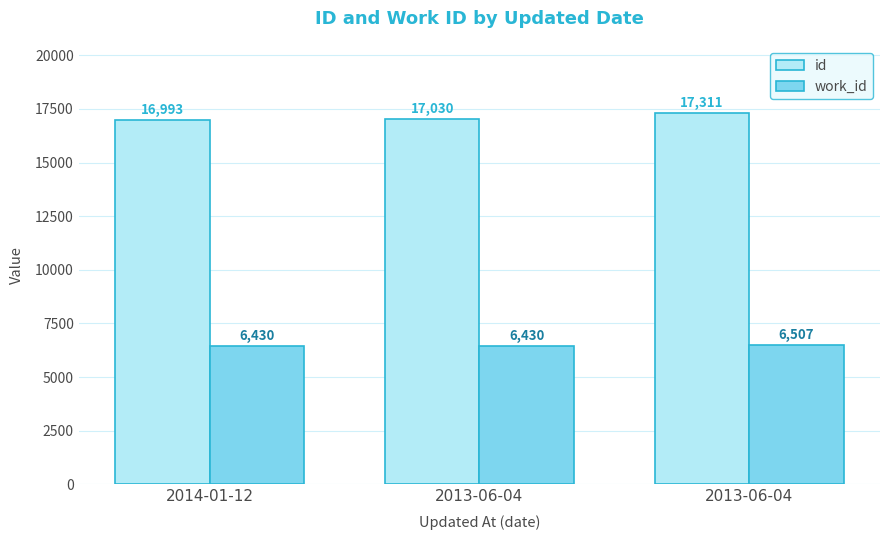

Reading right to left, list all the values displayed in this chart.

id: 17311	17030	16993
work_id: 6507	6430	6430